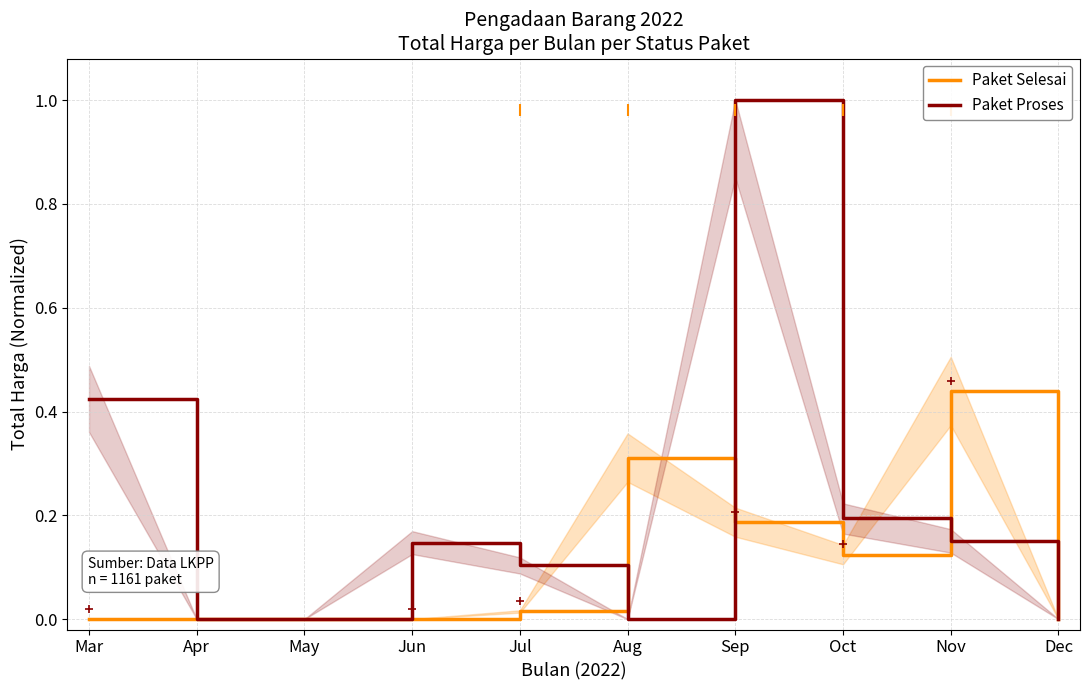

Between which two adjacent categories do Paket Selesai and Paket Proses first intersect?

Jul and Aug